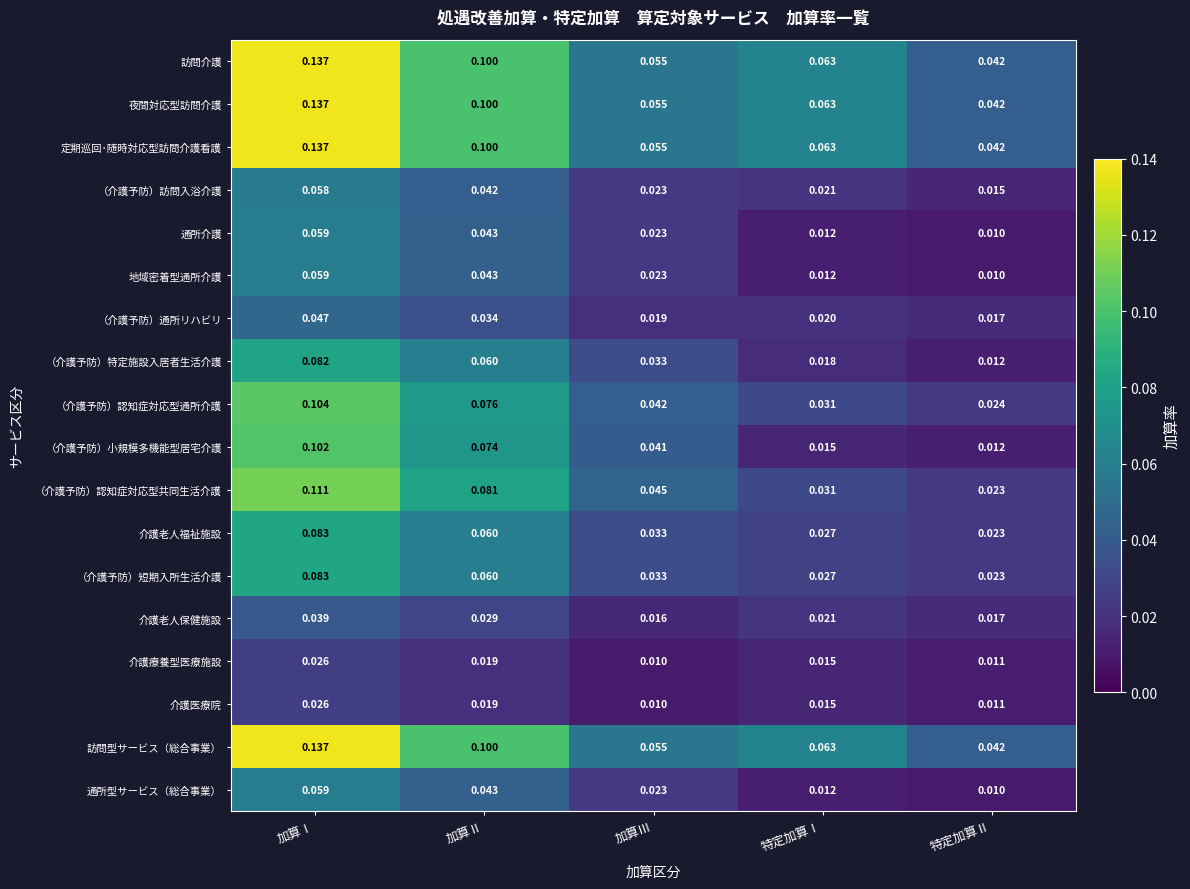

At which category is the sum across all series the highest?

加算Ⅰ